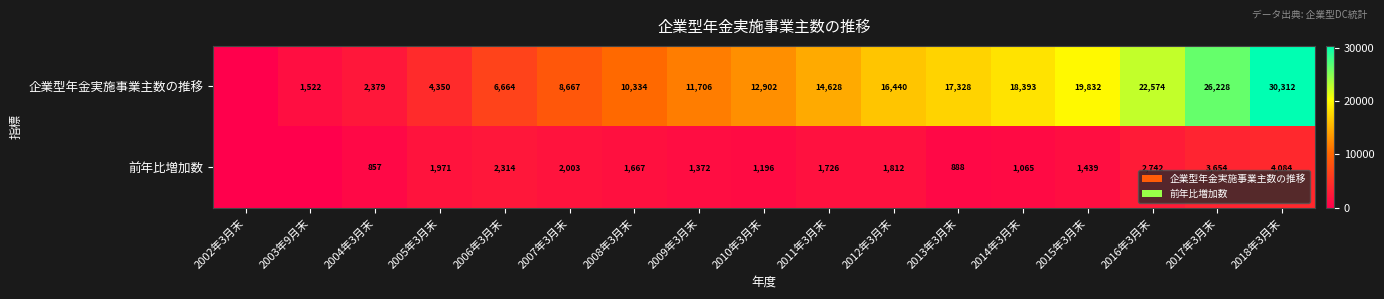

The 企業型年金実施事業主数の推移 series shows 11706 at 2009年3月末. True or false?

True